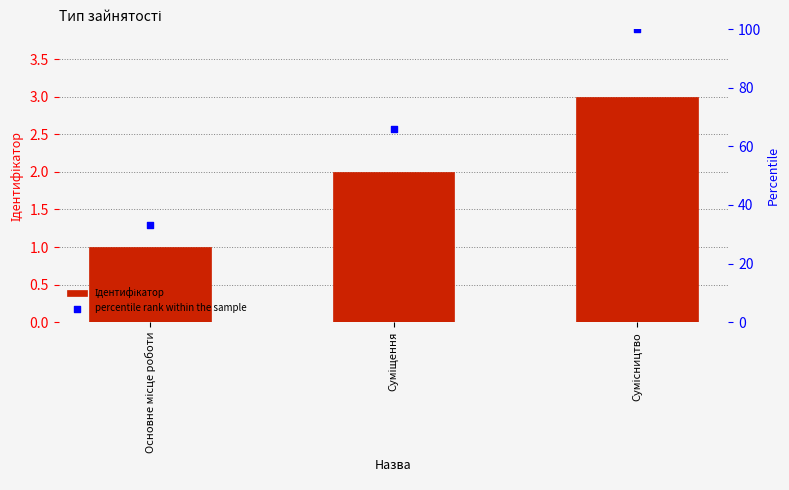

Which series has the largest Y range (max minus min)?

percentile rank within the sample